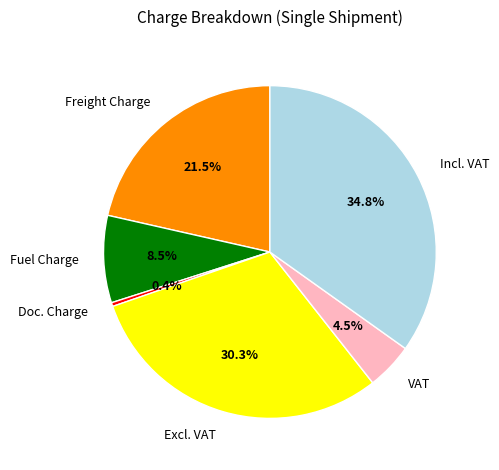

Between Doc. Charge and Freight Charge, which is larger?

Freight Charge